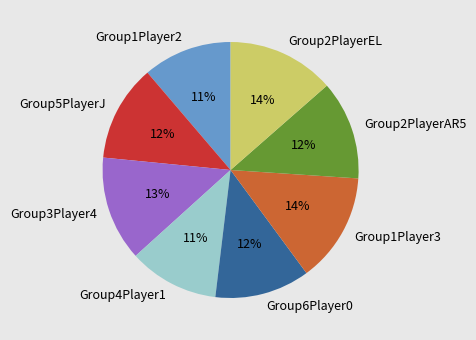

To the nearest percent, what is the difference between the largest and smallest slice percentages?

3%